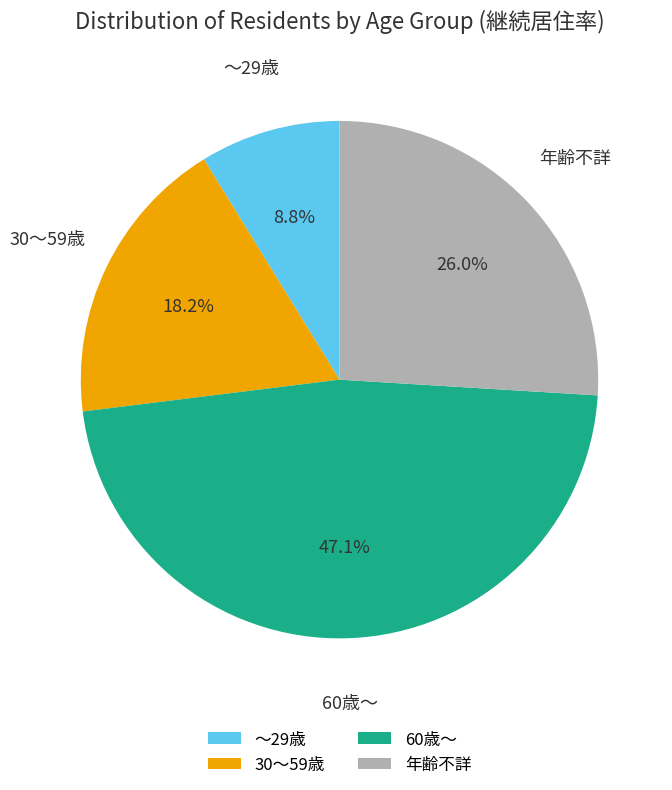

What is the total percentage of 30～59歳 and ～29歳?

27.0%